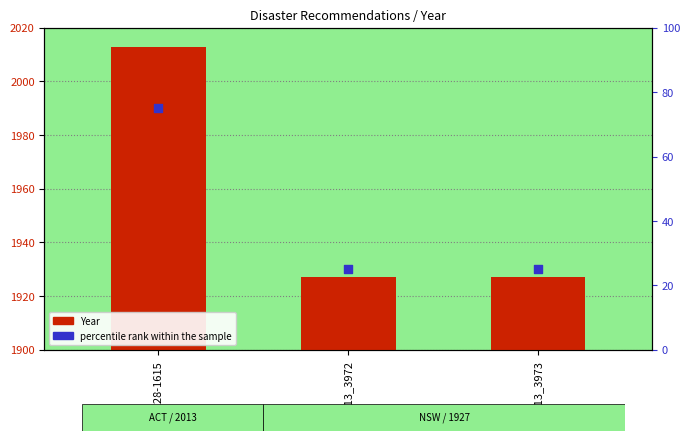

At which category is the sum across all series the highest?

REC228-1615